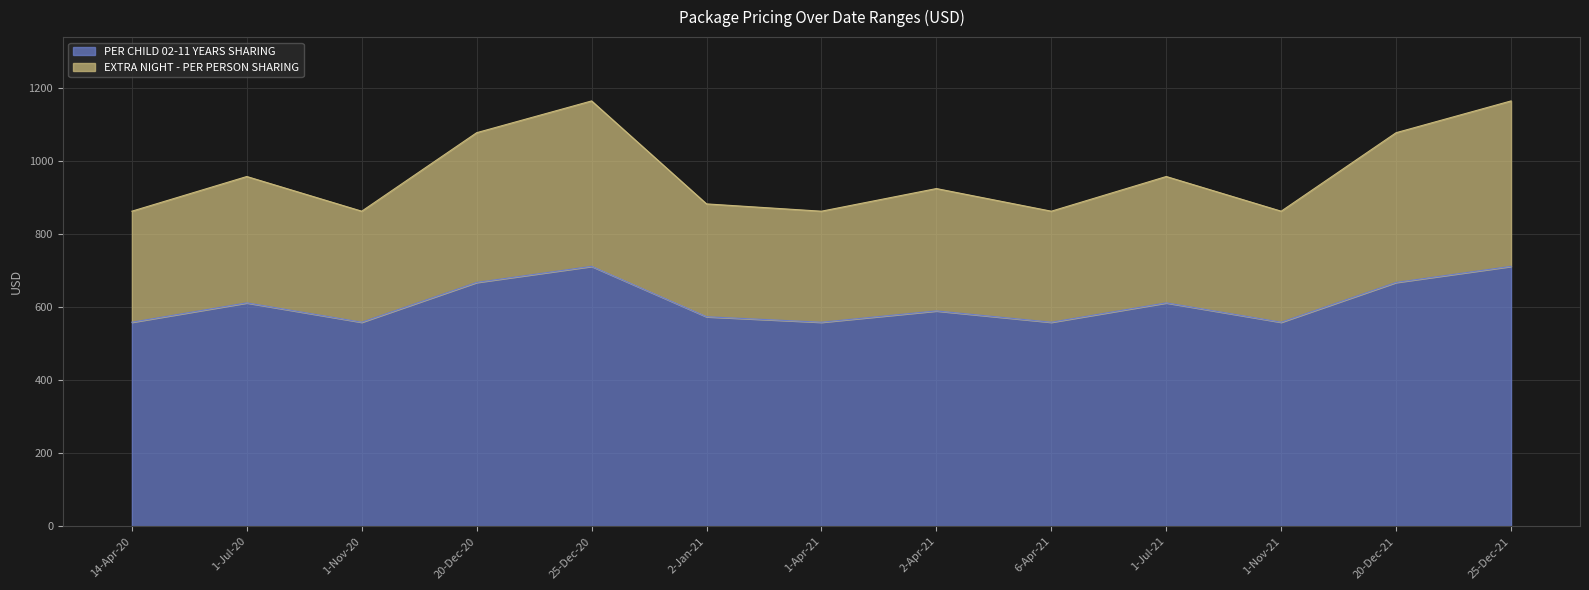

How many lines are shown in the chart?

2